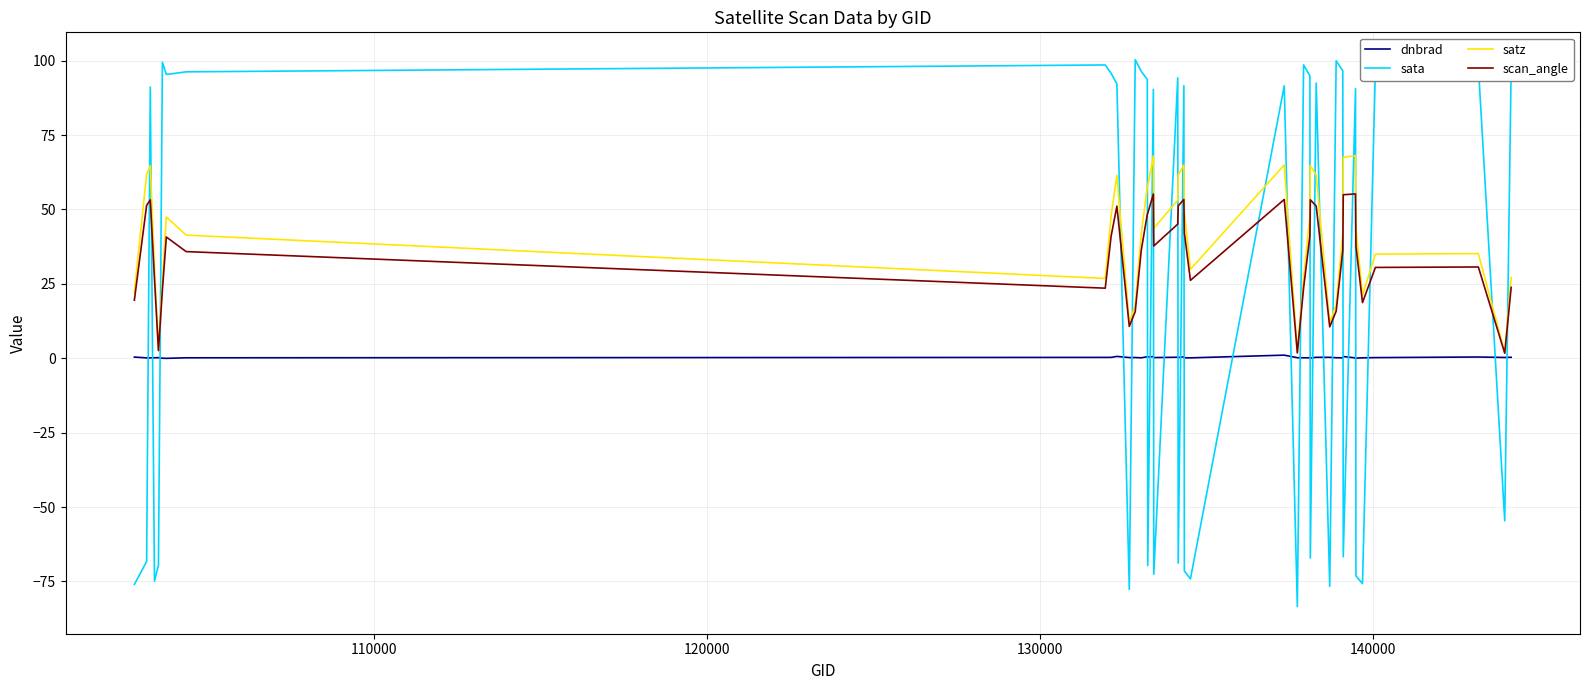

True or false: satz and dnbrad cross at least once.

False